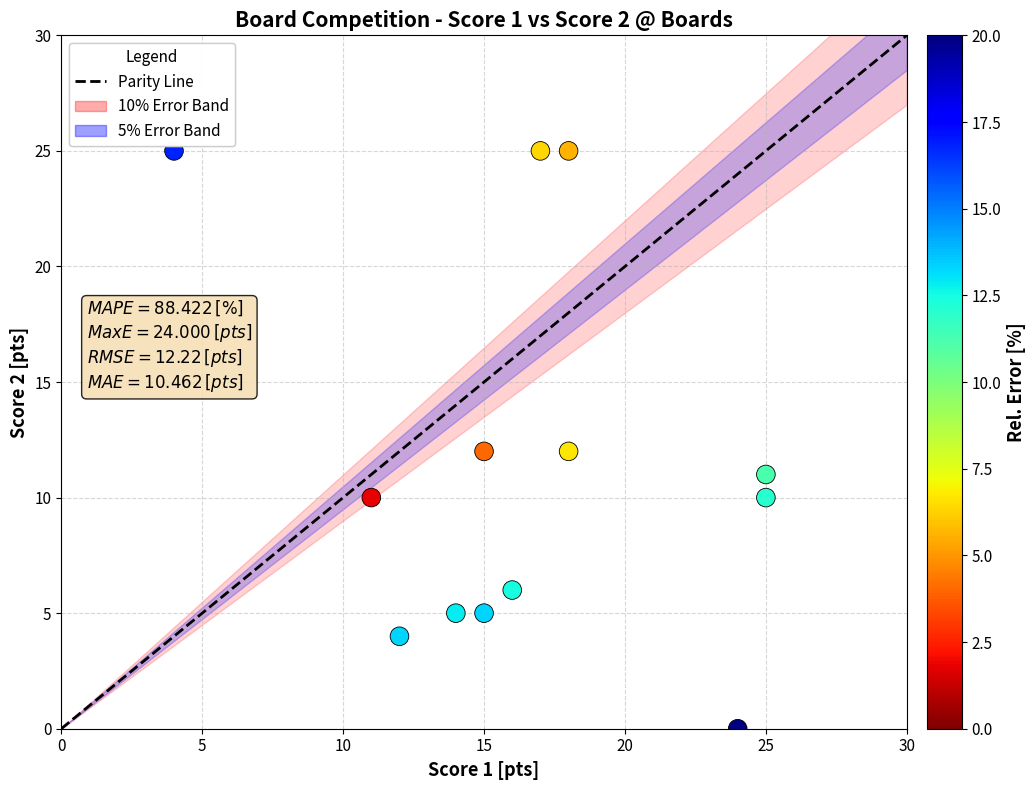

What is the range of Y values (max minus min)?

25